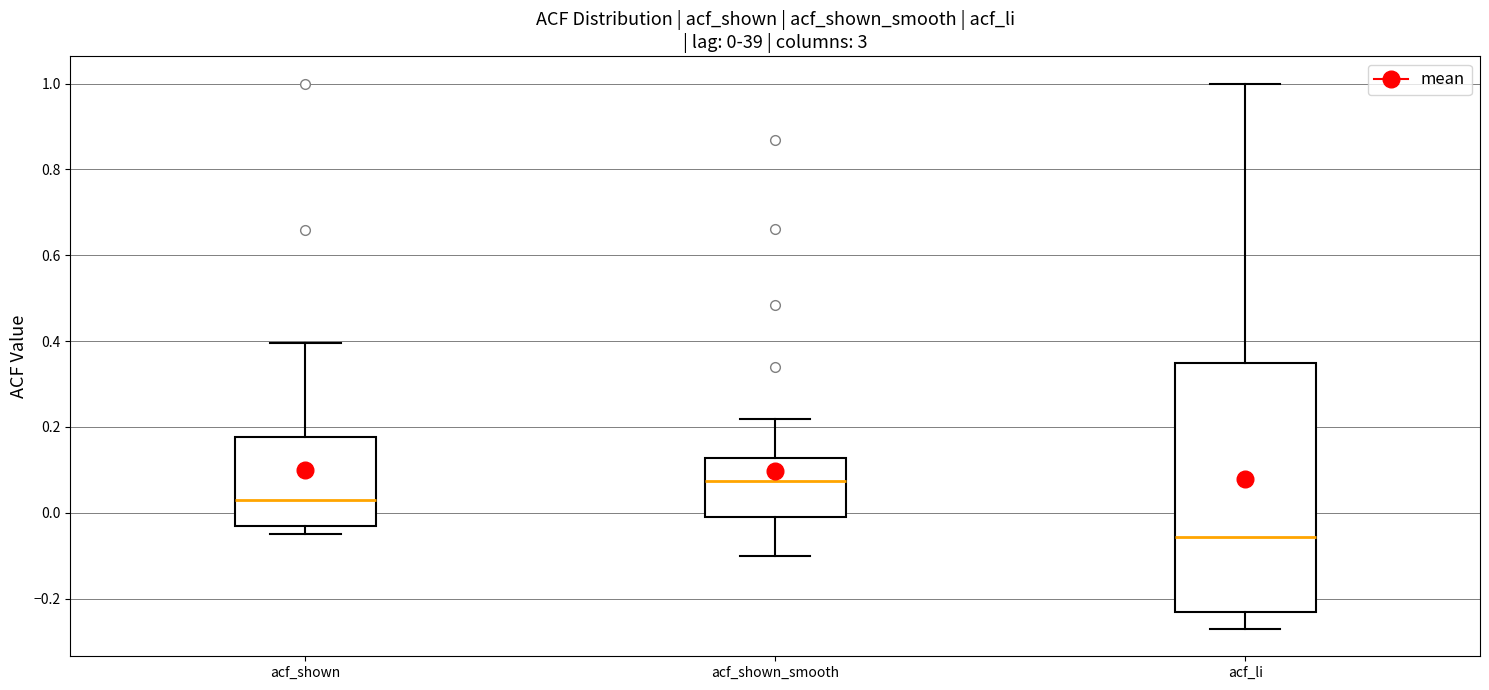

Which box is the tallest, from its lower edge to its upper edge?

acf_li